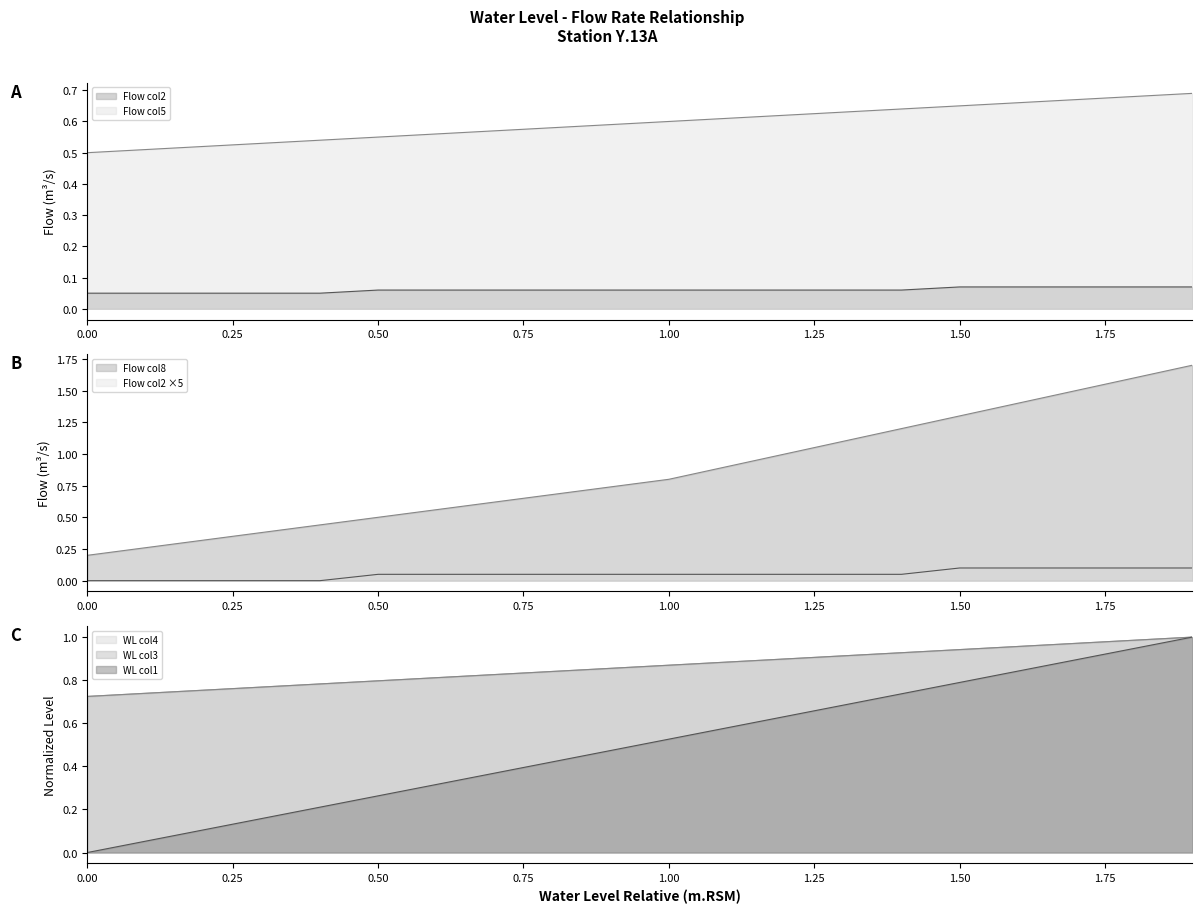

What is the difference between the Flow col8 values at 0.4 and 1.3?

0.7